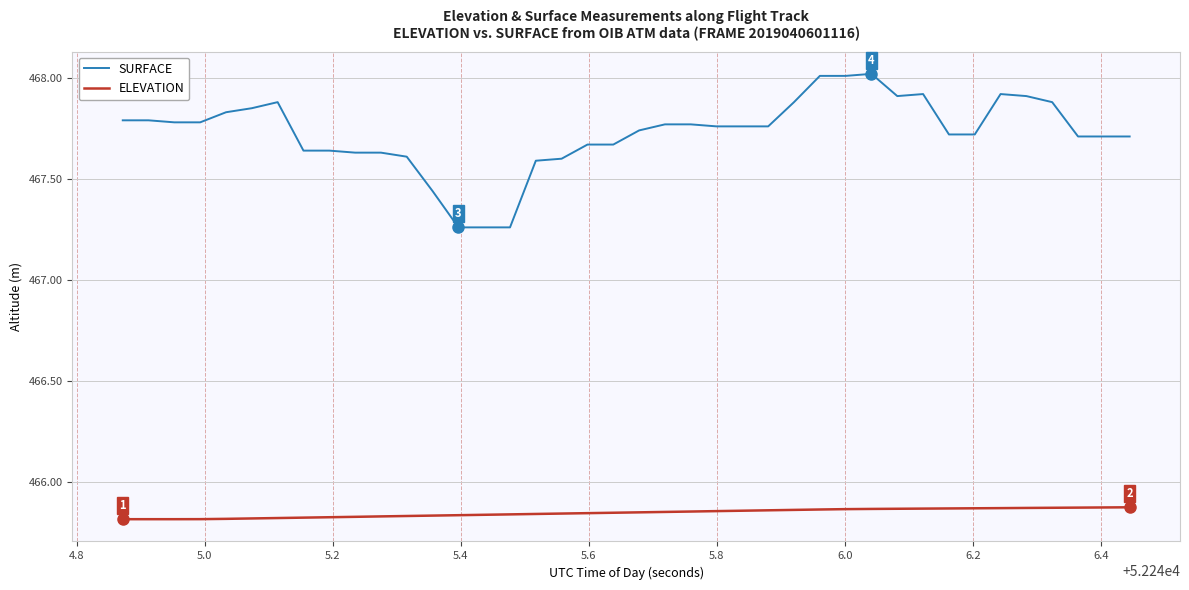

What is the maximum value shown in the chart?

468.0